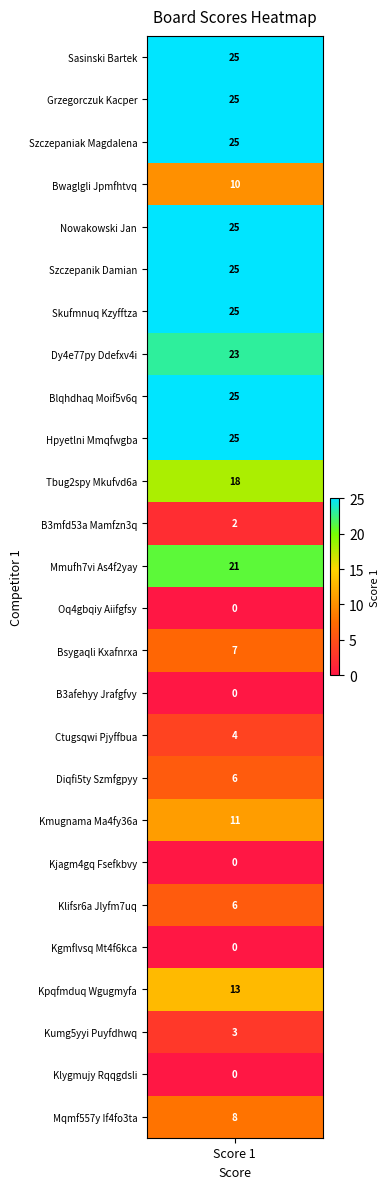

Is it true that the value at Klygmujy Rqqgdsli is 14?

False